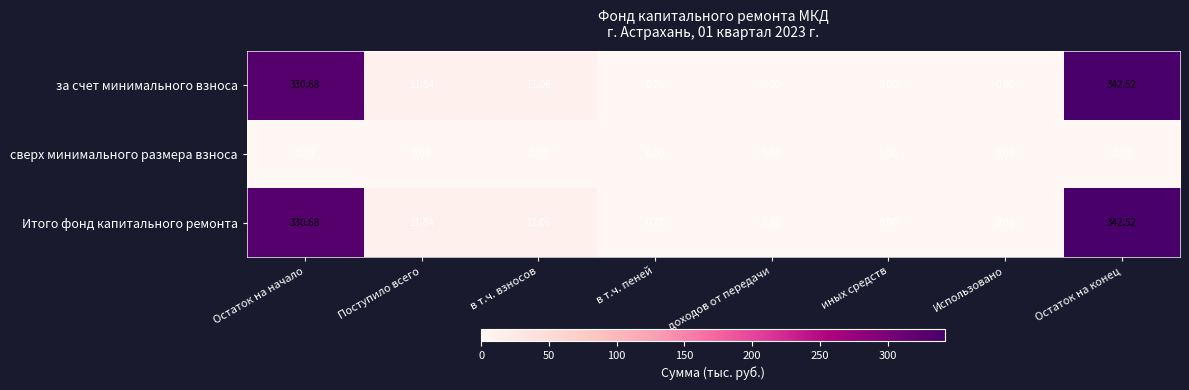

Which label corresponds to the largest value in the chart?

Остаток на конец